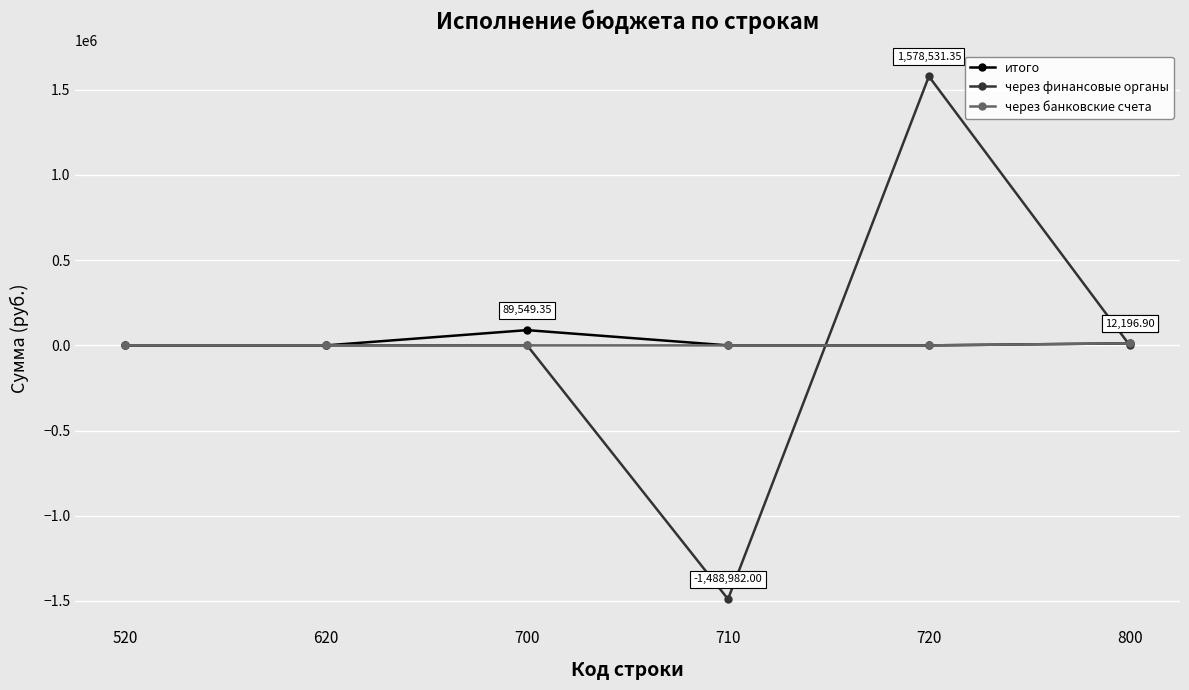

At which category does итого reach its first local peak?

700